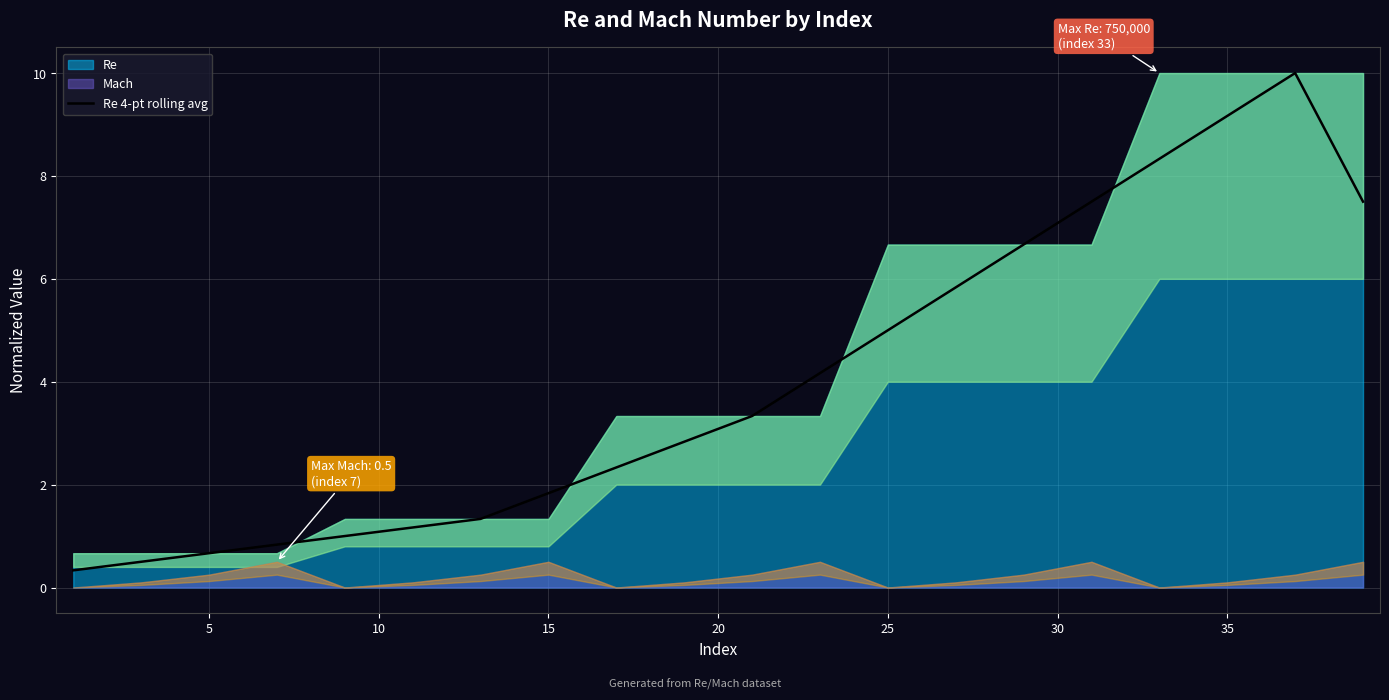

Is it true that Re 4-pt rolling avg equals 5.0 at 25?

True